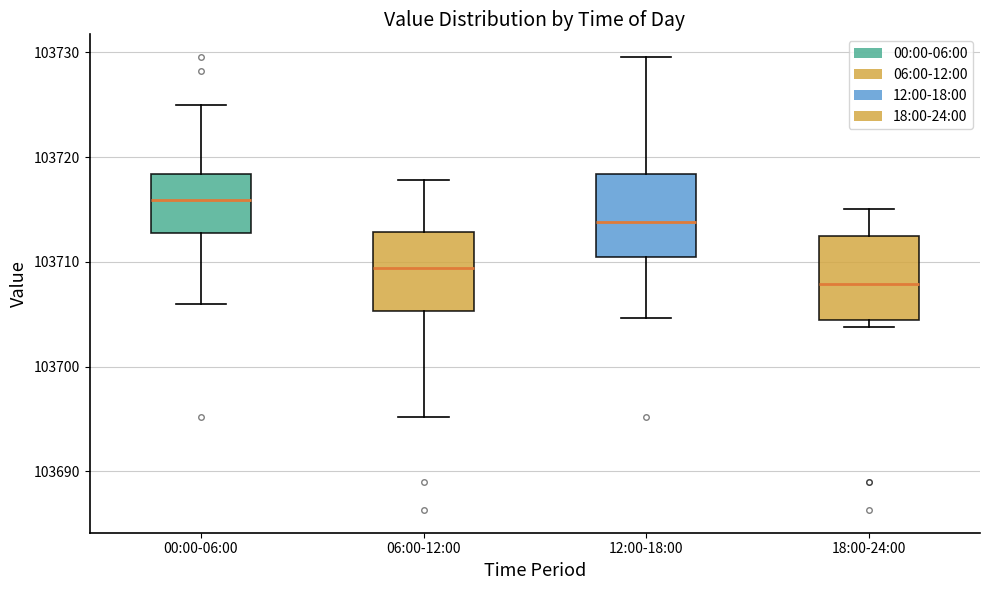

Reading left to right, read every box against the y-axis: the position of its median line, the range the box covers, and the ends of its whiskers. The values are not printed on the chart, so give them approximately, as read against the axis.

00:00-06:00: median 103716, box 103713 to 103718, whiskers 103706 to 103725
06:00-12:00: median 103709, box 103705 to 103713, whiskers 103695 to 103718
12:00-18:00: median 103714, box 103710 to 103718, whiskers 103705 to 103730
18:00-24:00: median 103708, box 103704 to 103713, whiskers 103704 (just below the box's lower edge) to 103715